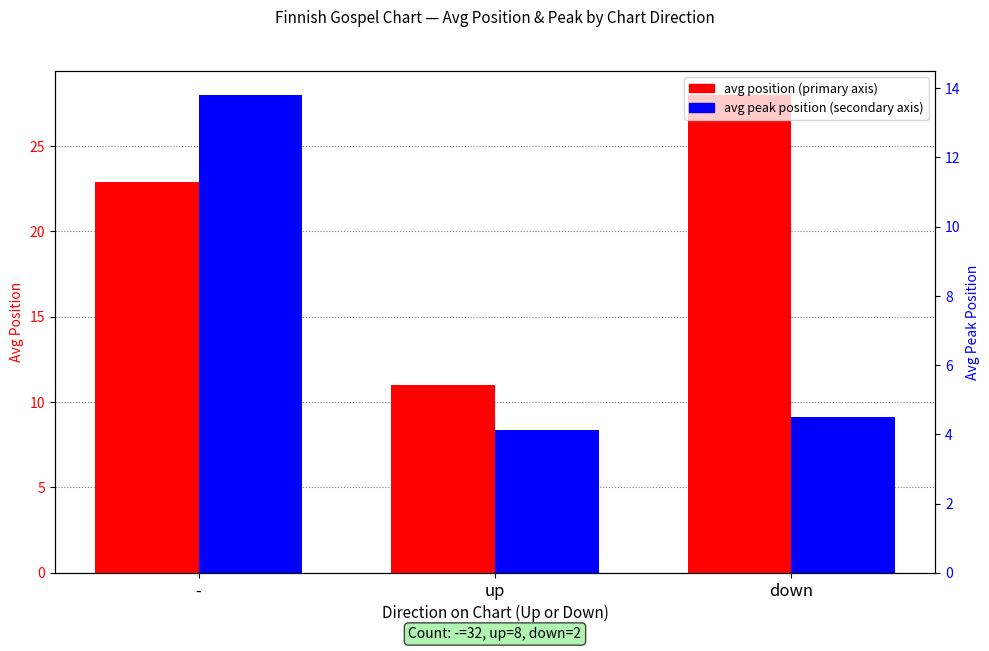

Which series has the largest range (max minus min)?

avg position